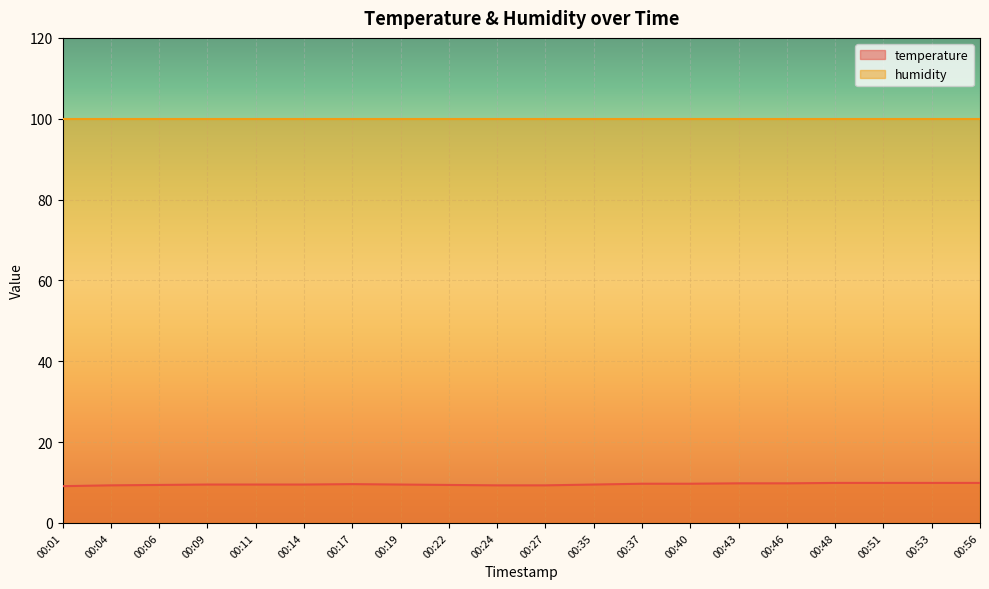

What is the sum of all values?

191.5